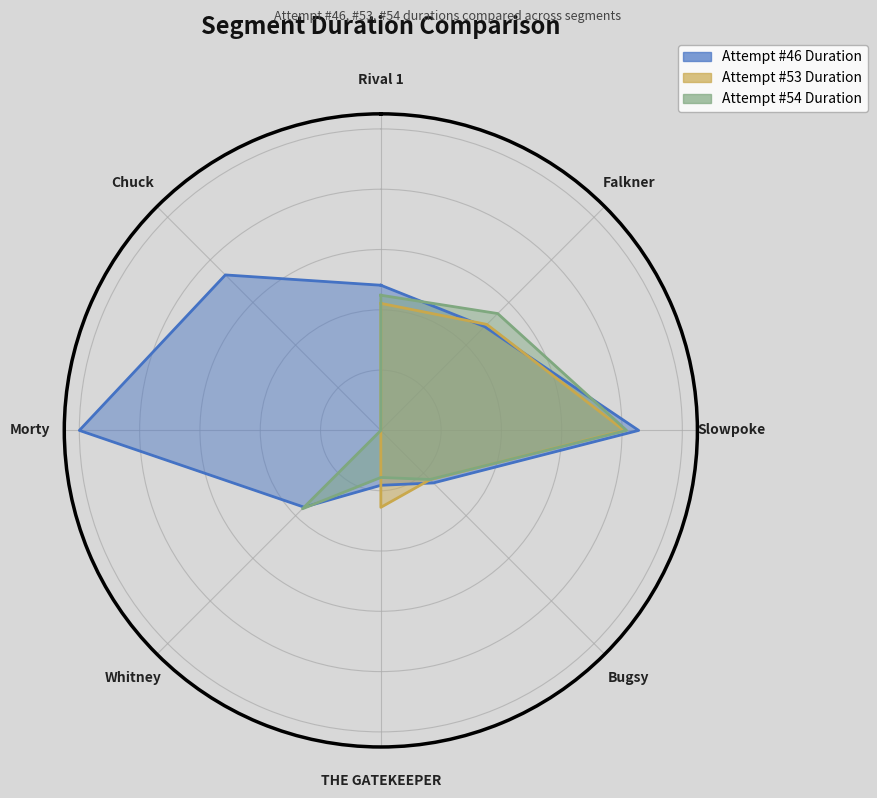

List the labels in order of Attempt #54 Duration value, smallest first.

6, 7, 4, 3, 5, 0, 1, 2